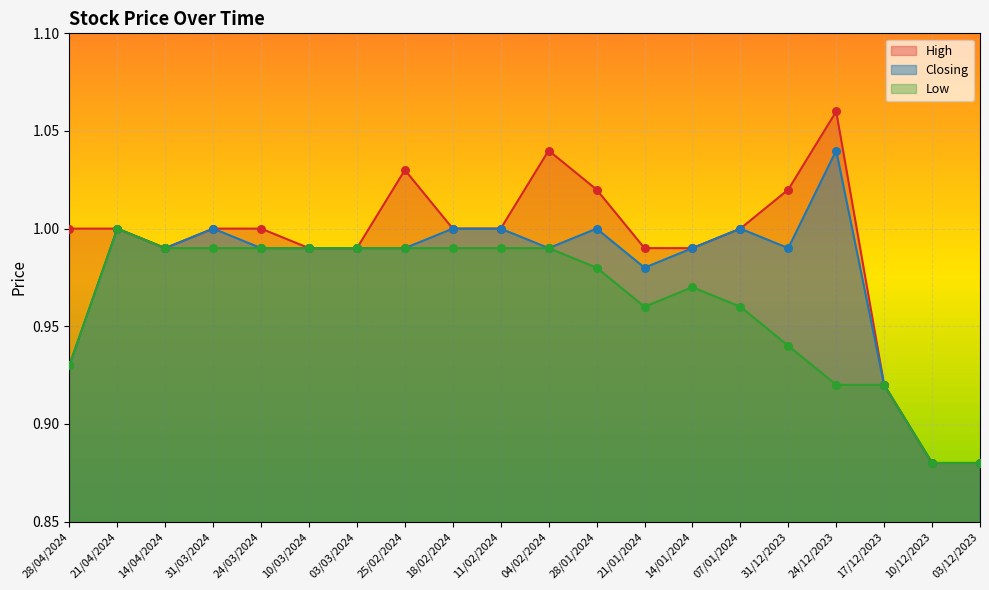

Which series contains the lowest Y value?

High